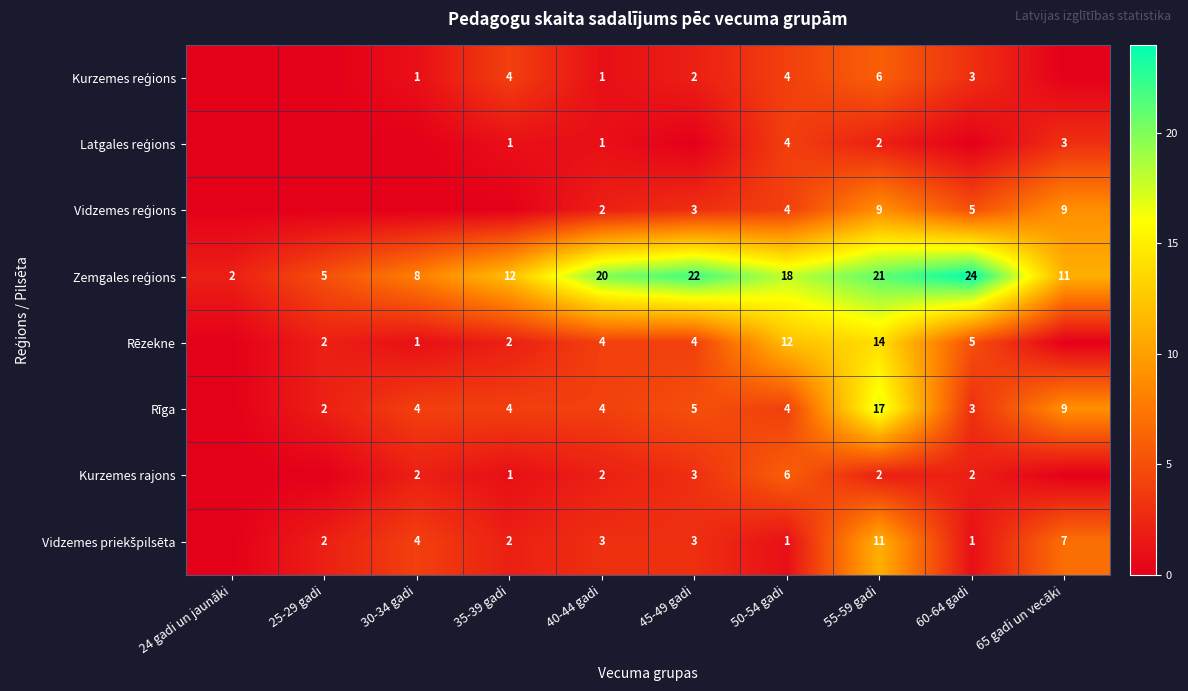

What is the sum of the Rēzekne values at 60-64 gadi and 50-54 gadi?

17